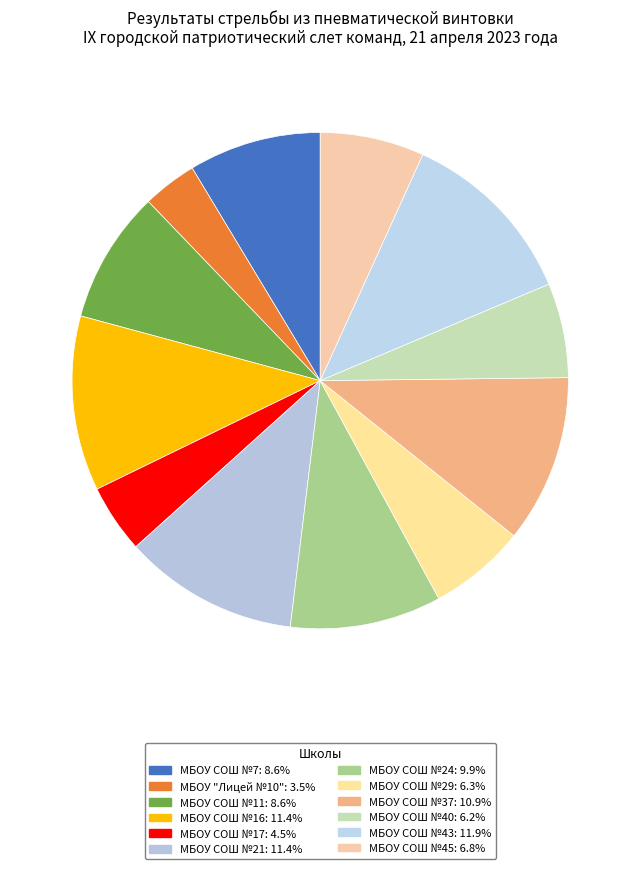

What percentage is the МБОУ "Лицей №10" slice, to the nearest percent?

4%